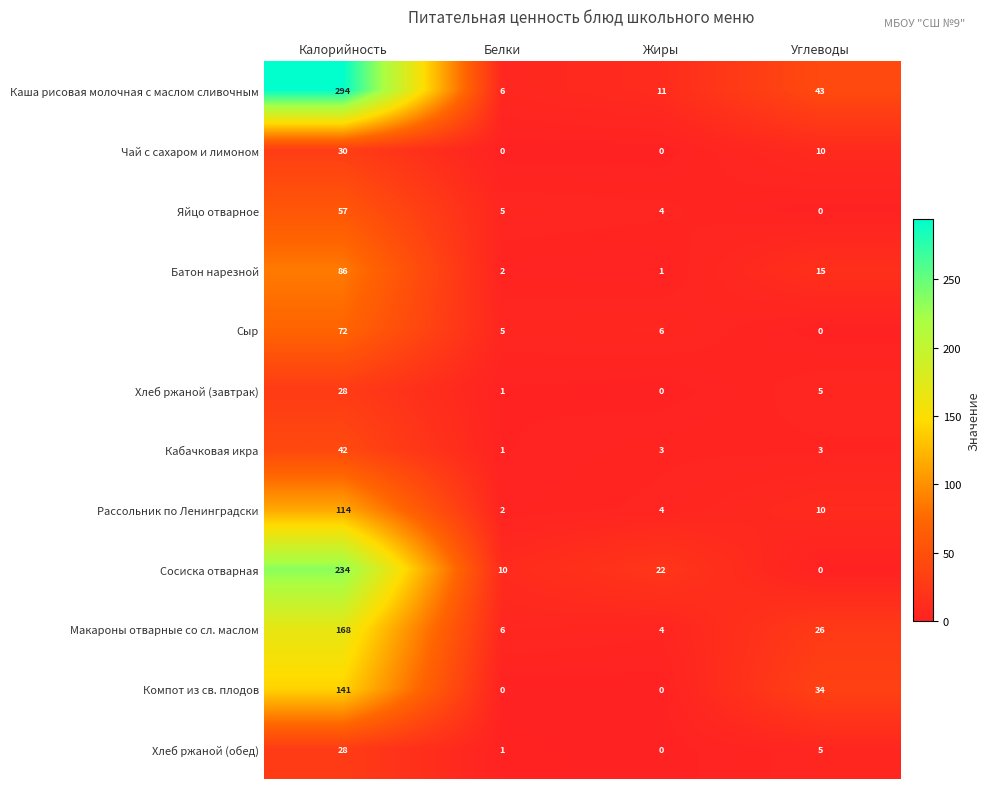

Rank the categories by Хлеб ржаной (обед) value from lowest to highest.

Жиры, Белки, Углеводы, Калорийность